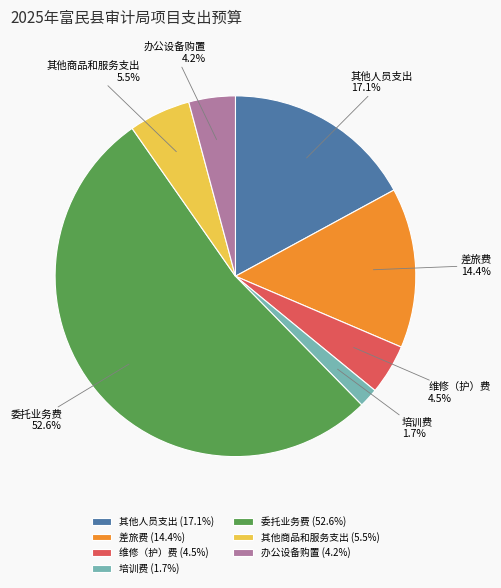

Approximately how many times larger is the value at 差旅费 compared to 维修（护）费?

3.2